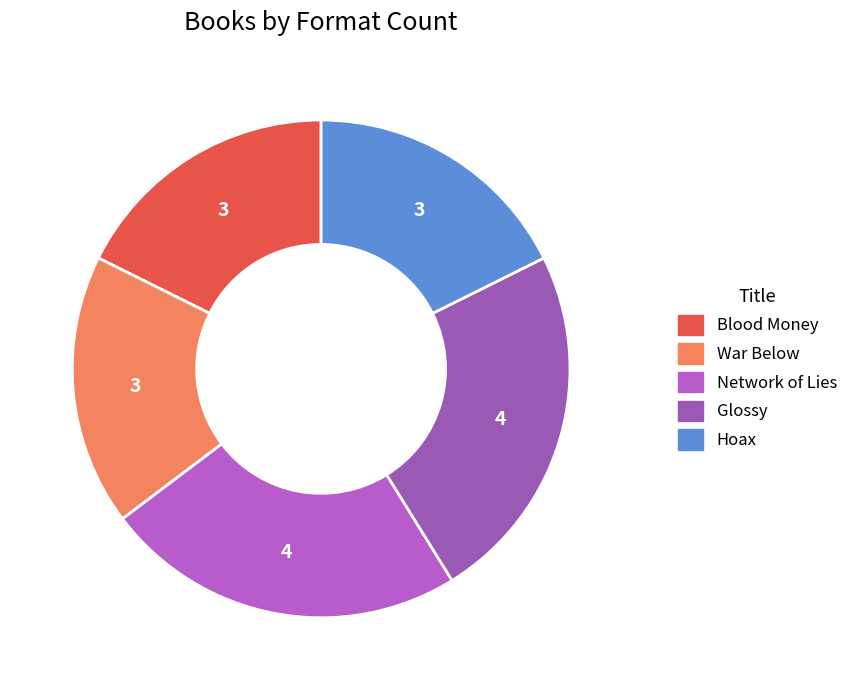

What is the smallest slice in the pie chart?

Blood Money